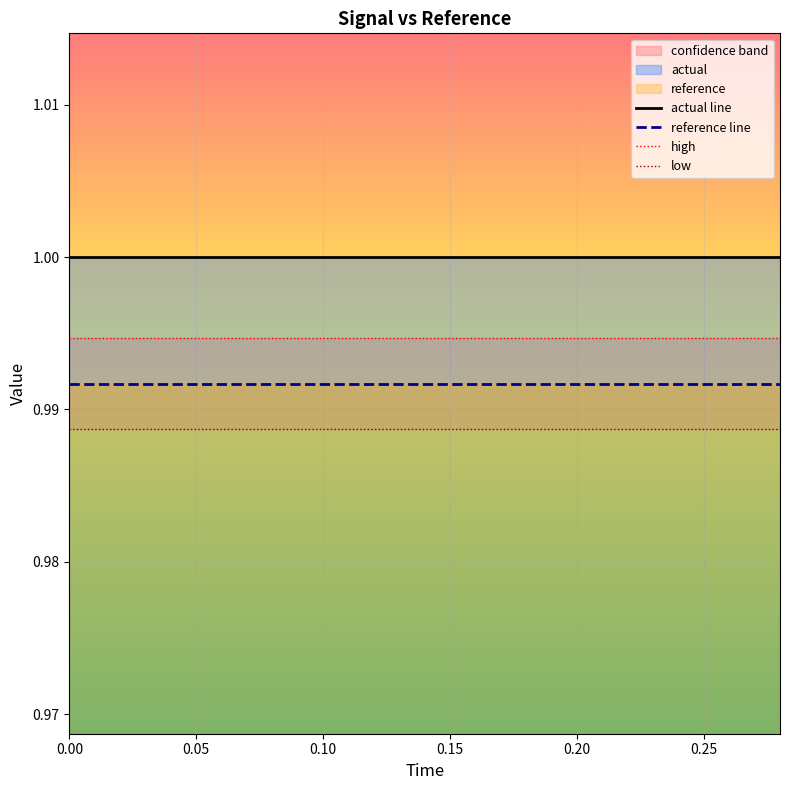

True or false: reference line and actual line intersect in this chart.

False